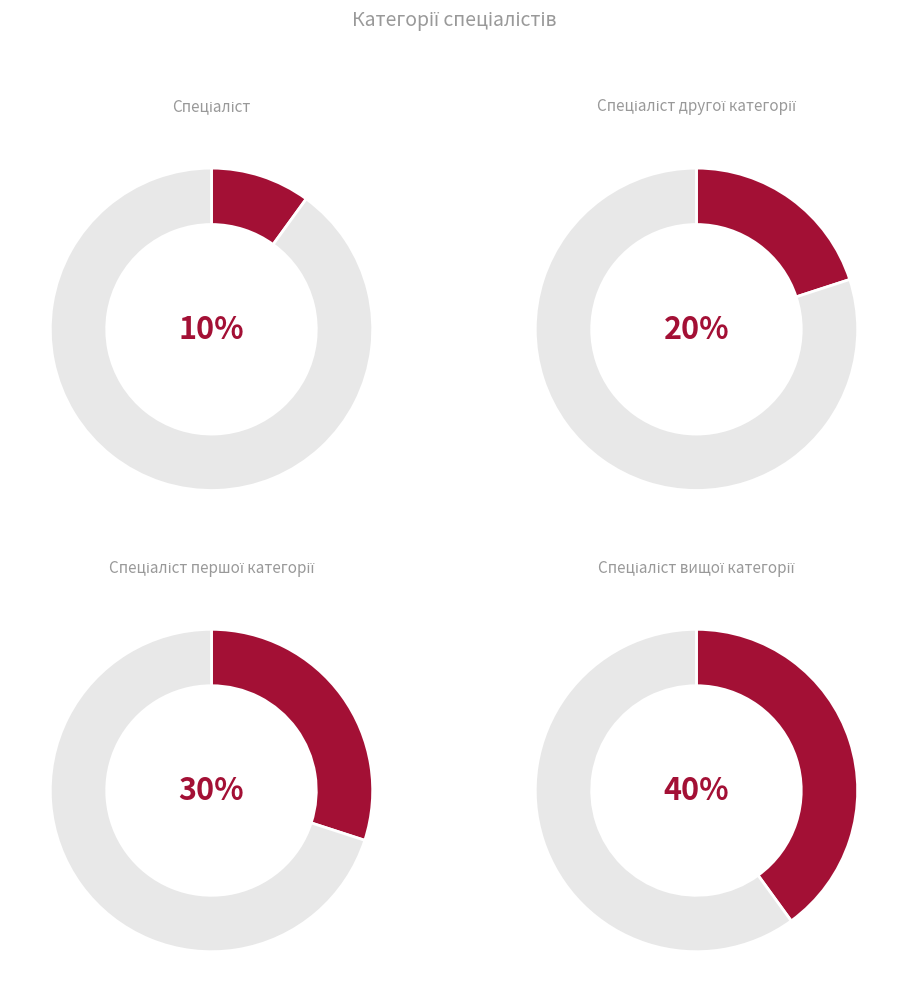

To the nearest percent, what is the combined percentage of Спеціаліст першої категорії and Спеціаліст другої категорії?

50%